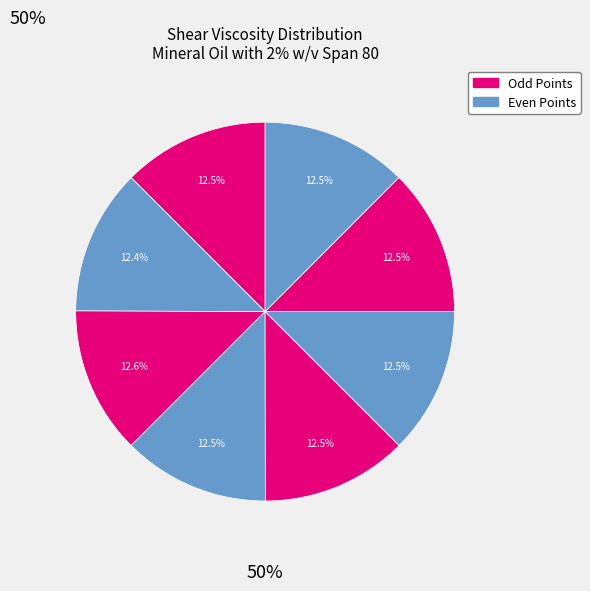

Rank the categories by value from highest to lowest.

3, 7, 4, 1, 5, 6, 8, 2